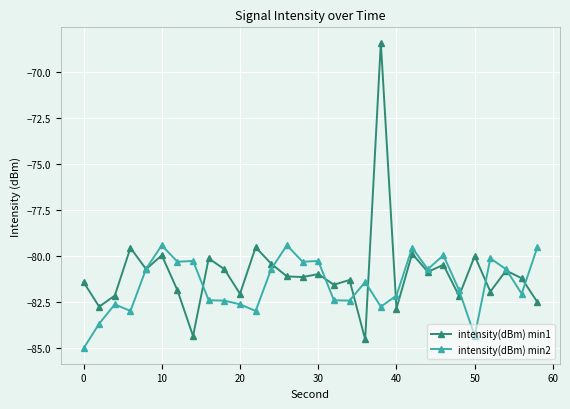

What is the minimum value for intensity(dBm) min2?

-85.0